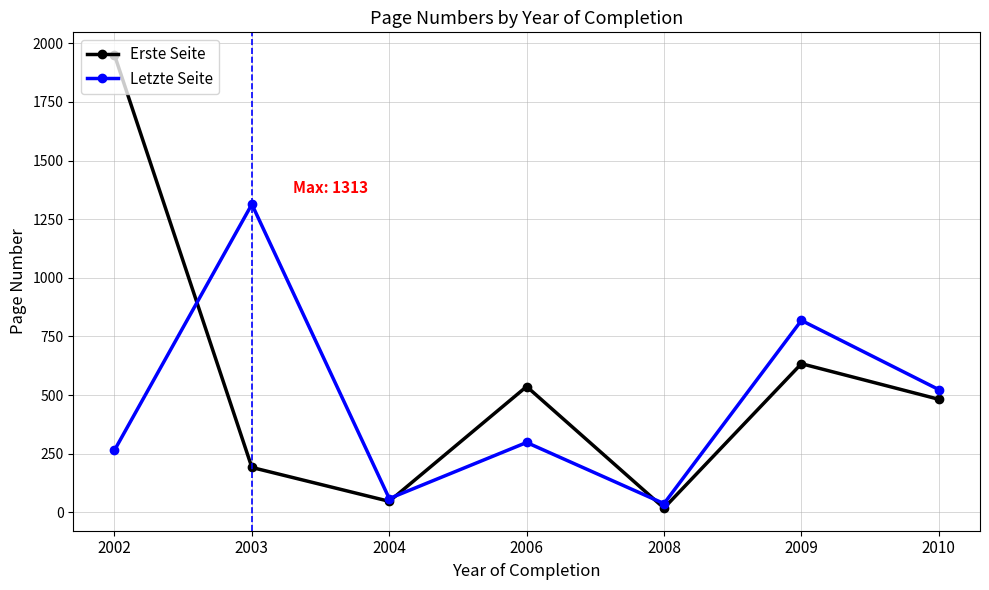

In Erste Seite, how many points are higher than both neighbors (excluding endpoints)?

2